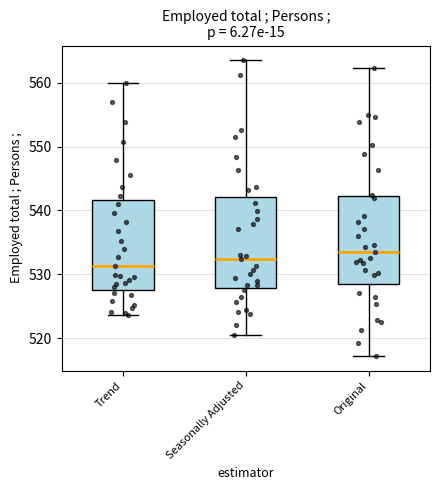

Reading left to right, transcribe this box plot: for each box, give where its median line is, the range the box spans, and where its two whiskers end, as read against the y-axis. The values are not printed on the chart, so give them approximately, as read against the axis.

Trend: median 531, box 528 to 542, whiskers 524 to 560
Seasonally Adjusted: median 532, box 528 to 542, whiskers 521 to 564
Original: median 533, box 528 to 542, whiskers 517 to 562